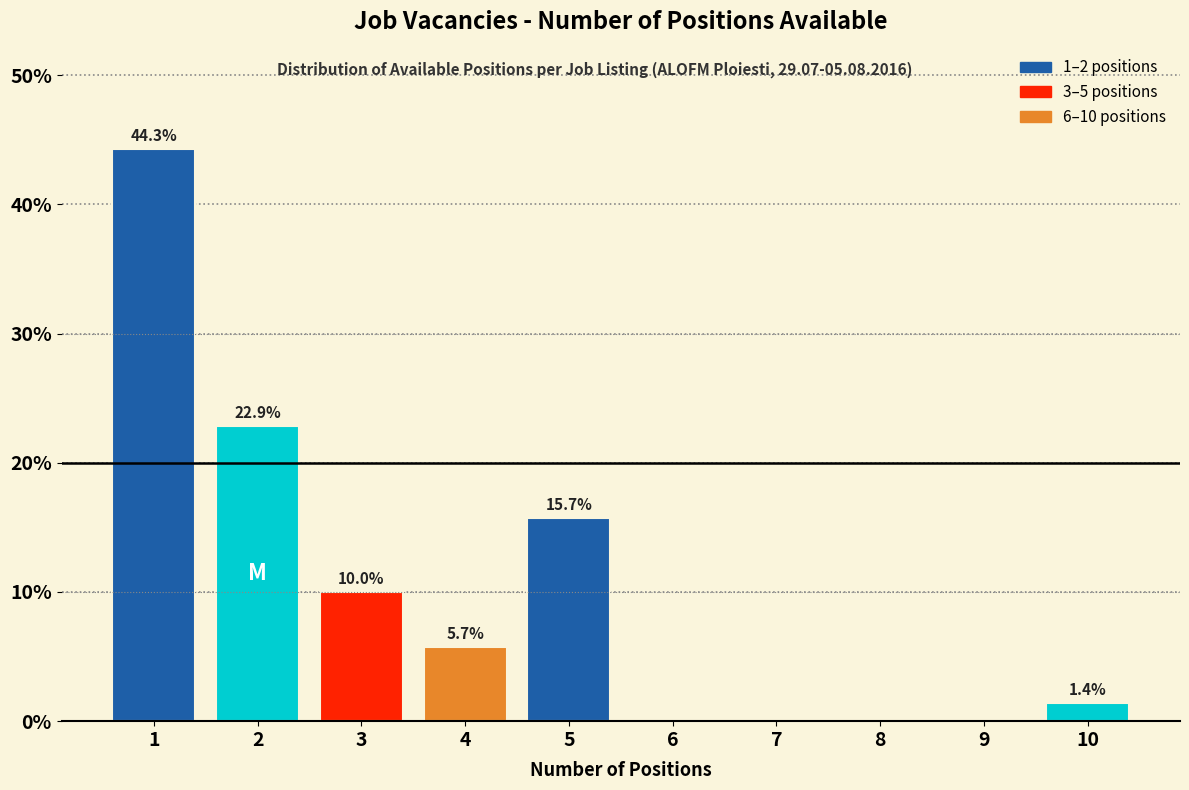

Reading left to right, list all the values displayed in this chart.

1=44.3	2=22.9	3=10.0	4=5.7	5=15.7	6=0.0	7=0.0	8=0.0	9=0.0	10=1.4